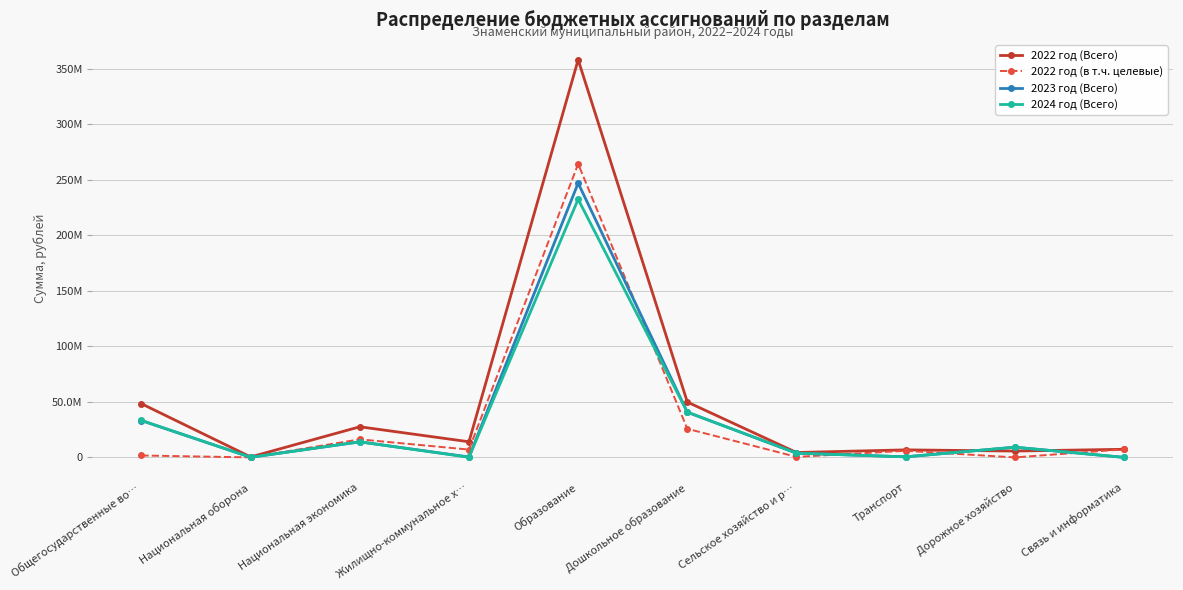

The 2024 год (Всего) series shows 9190000.0 at Дорожное хозяйство. True or false?

True